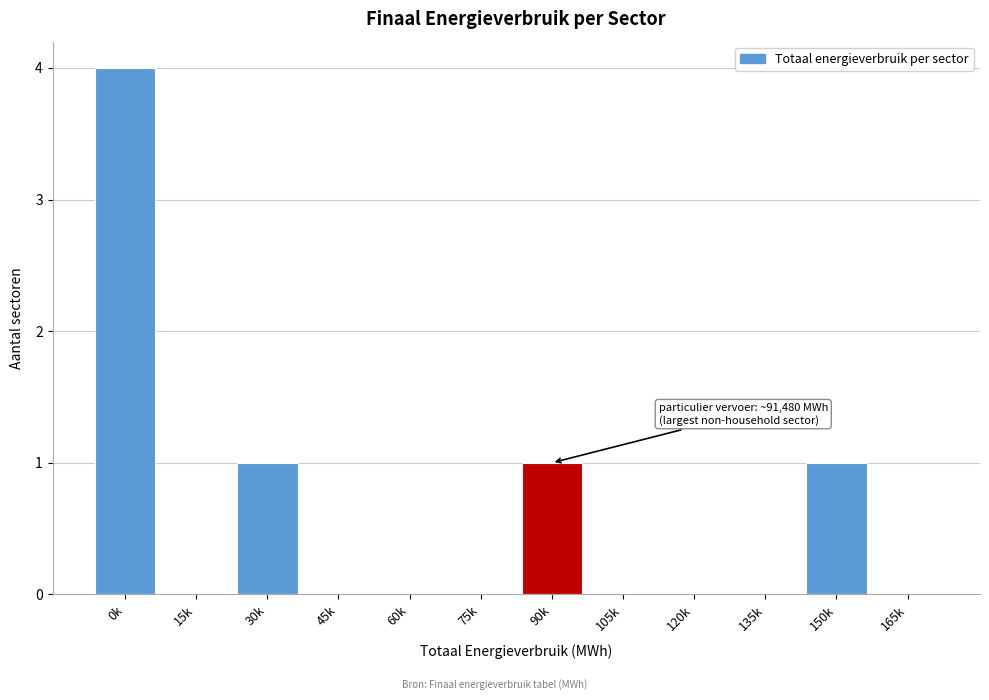

Reading right to left, transcribe all the data shown in this chart.

165k=0	150k=1	135k=0	120k=0	105k=0	90k=1	75k=0	60k=0	45k=0	30k=1	15k=0	0k=4